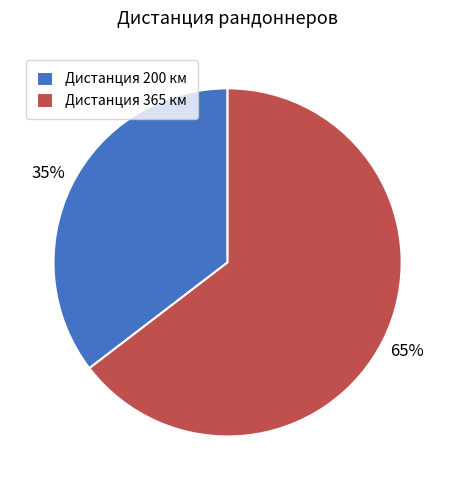

True or false: Дистанция 365 км accounts for 65% of the total.

True